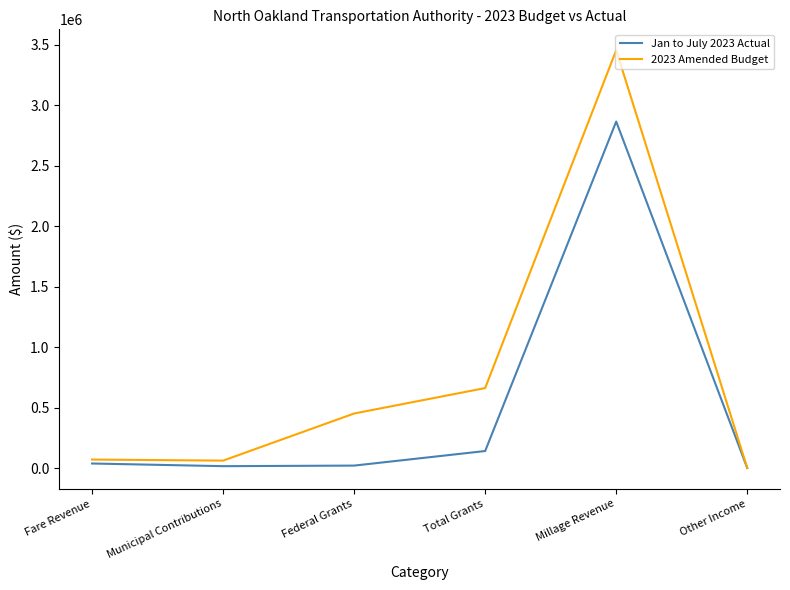

Rank the series by their maximum value, from highest to lowest.

2023 Amended Budget, Jan to July 2023 Actual